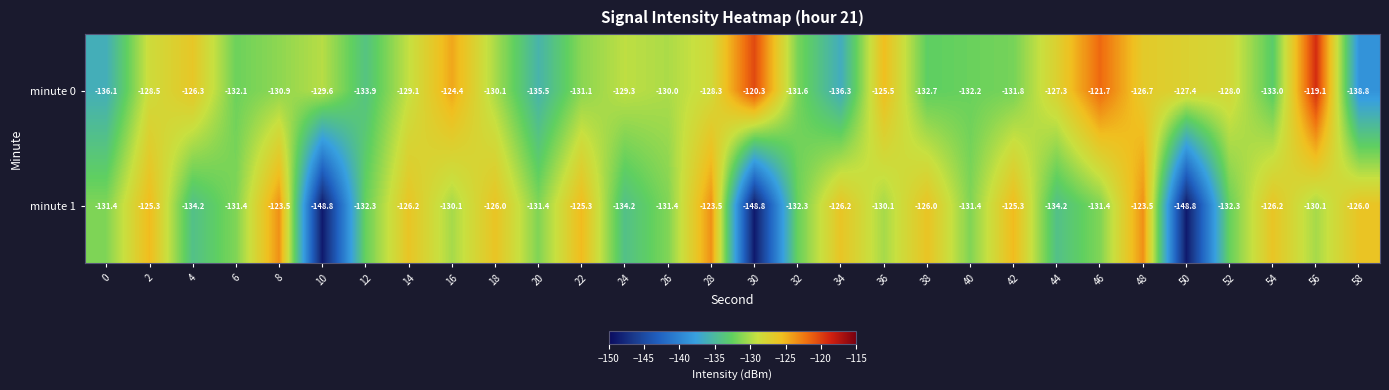

What is the difference between the maximum and minimum values in the minute 1 series?

25.3